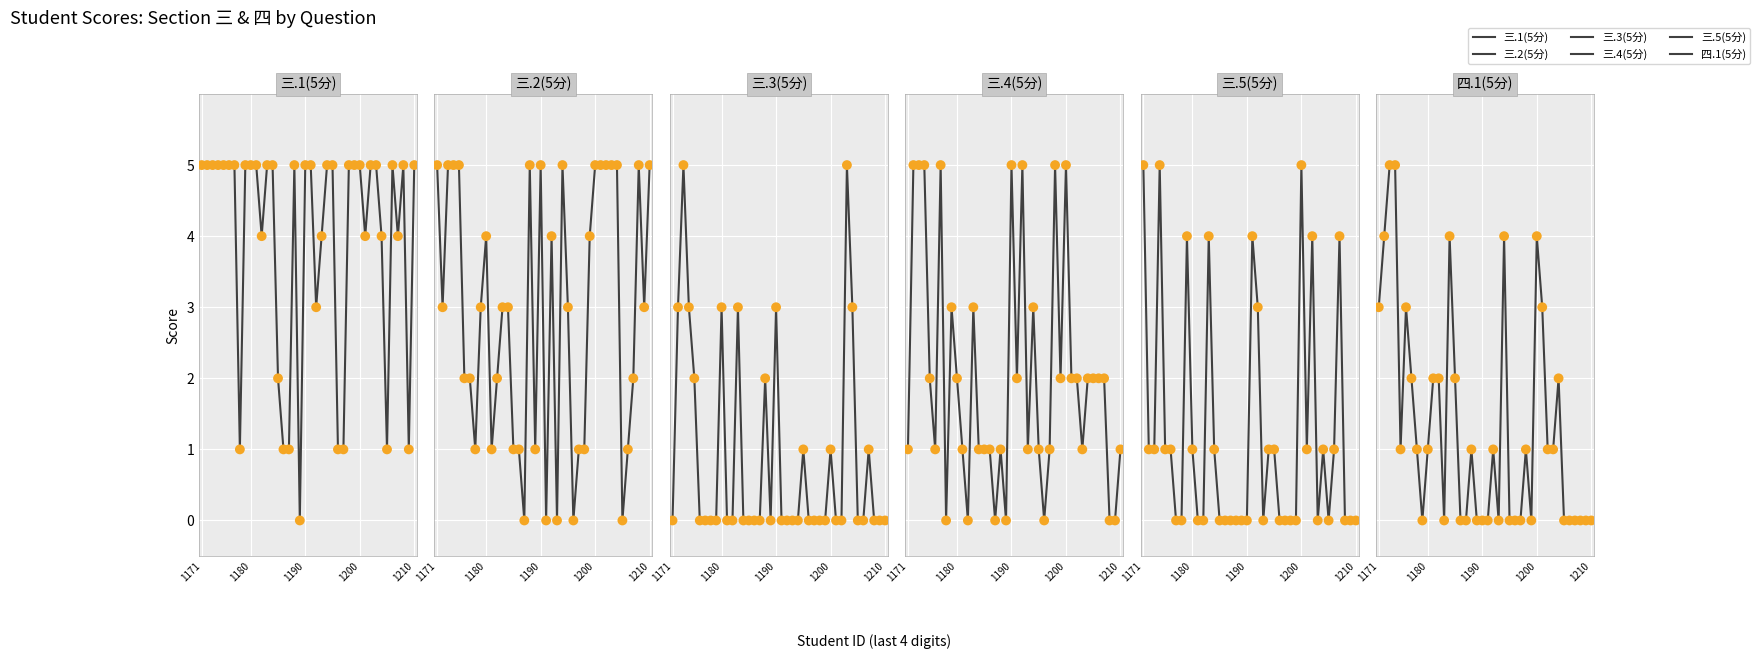

Which series contains the highest Y value?

三.1(5分)